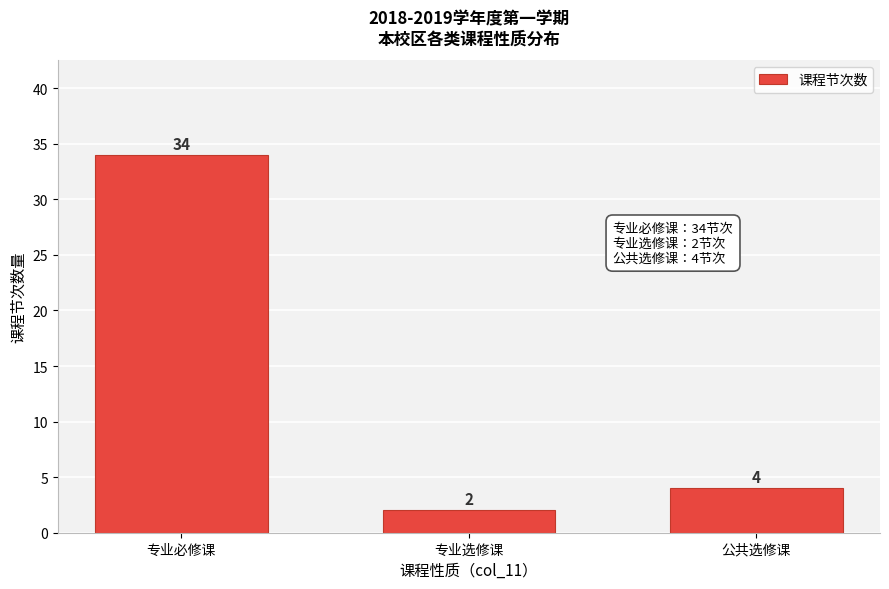

Reading left to right, extract all data points from this chart.

34	2	4